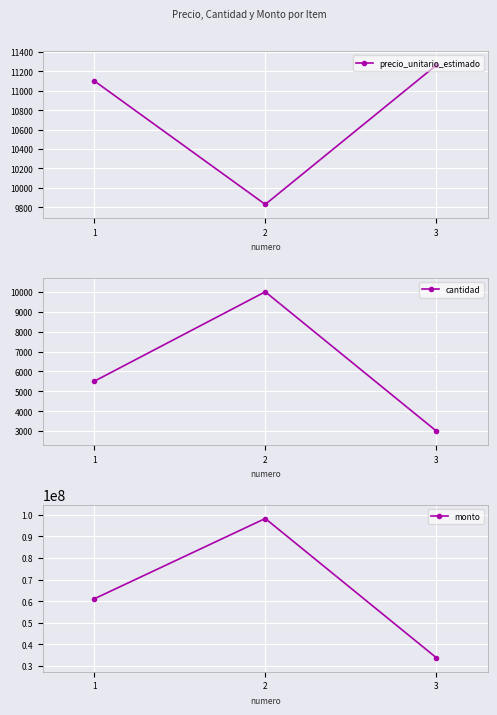

What is the approximate value of cantidad at 3?

3000